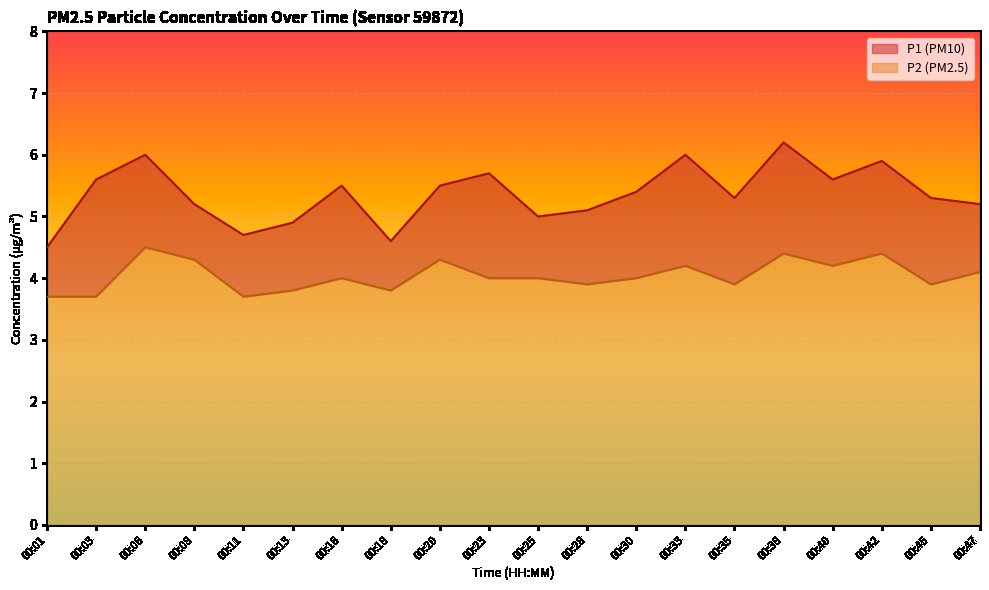

Reading right to left, list all the values displayed in this chart.

P1: 00:47=5.2	00:45=5.3	00:42=5.9	00:40=5.6	00:38=6.2	00:35=5.3	00:33=6.0	00:30=5.4	00:28=5.1	00:25=5.0	00:23=5.7	00:20=5.5	00:18=4.6	00:16=5.5	00:13=4.9	00:11=4.7	00:08=5.2	00:06=6.0	00:03=5.6	00:01=4.5
P2: 00:47=4.1	00:45=3.9	00:42=4.4	00:40=4.2	00:38=4.4	00:35=3.9	00:33=4.2	00:30=4.0	00:28=3.9	00:25=4.0	00:23=4.0	00:20=4.3	00:18=3.8	00:16=4.0	00:13=3.8	00:11=3.7	00:08=4.3	00:06=4.5	00:03=3.7	00:01=3.7